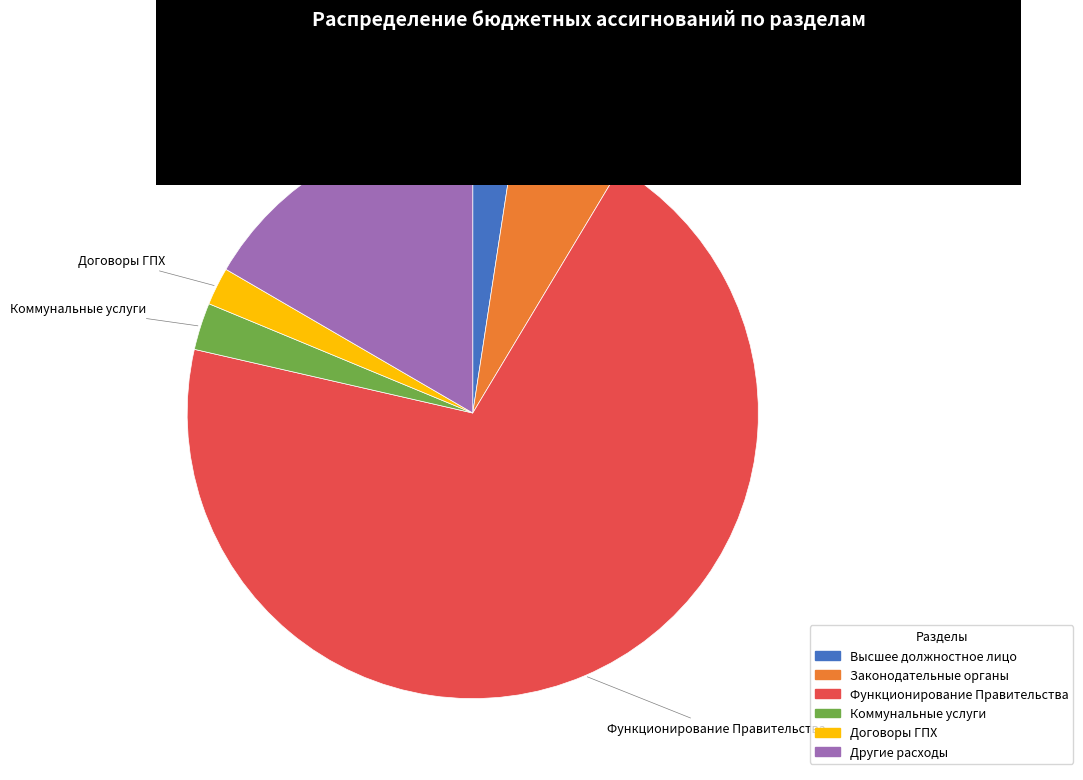

Is there any slice that represents more than half of the pie?

Yes